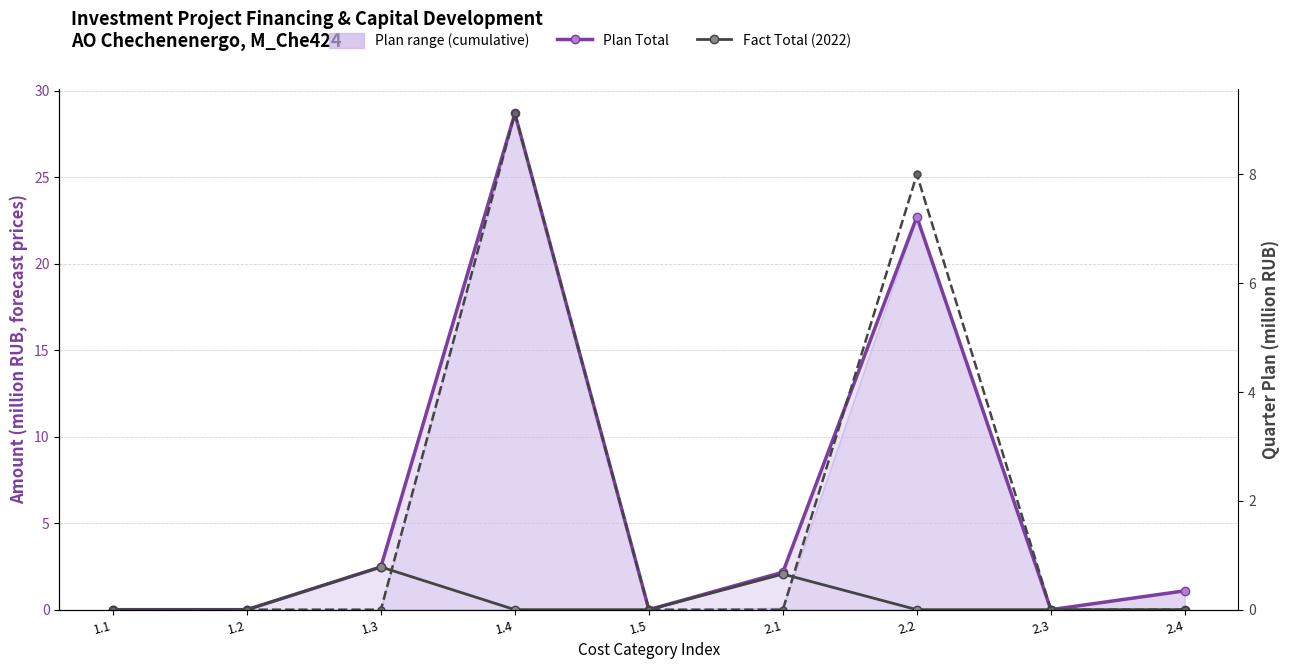

At 1.3, list the series in order from largest to smallest.

Plan Total, Fact Total (2022), Plan 2023 Quarter